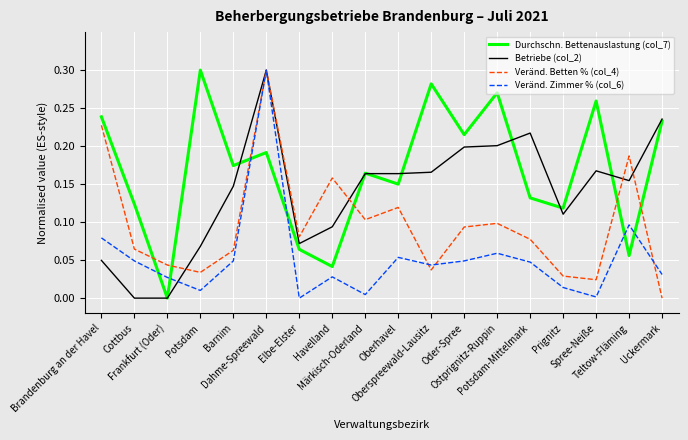

Where do Durchschn. Bettenauslastung (col_7) and Veränd. Zimmer % (col_6) first cross each other?

Cottbus and Frankfurt (Oder)